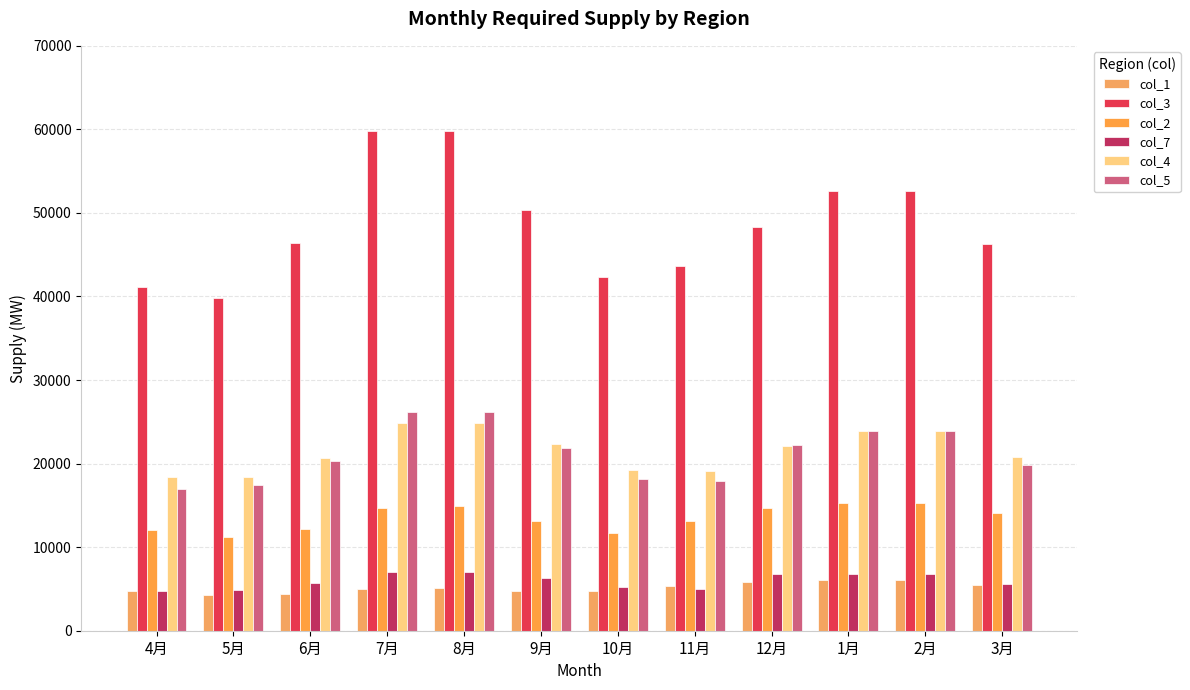

What is the value of the col_3 bar at the 7th from the left?

42387.7